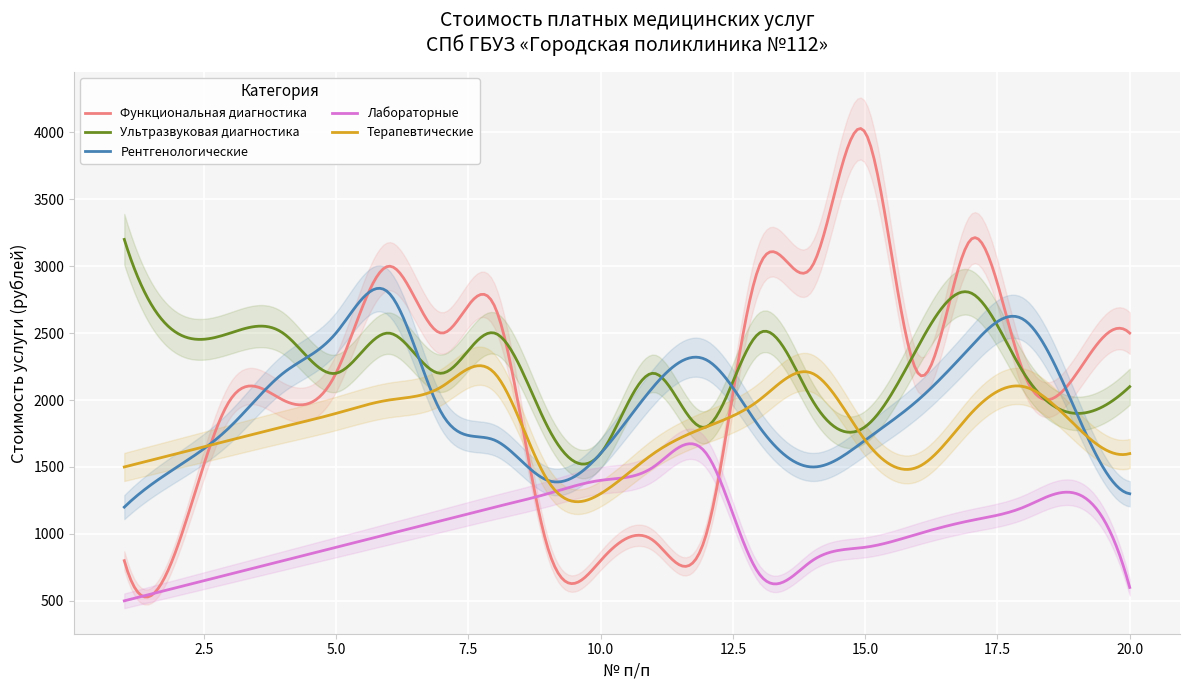

Which series has the widest spread of values?

Функциональная диагностика